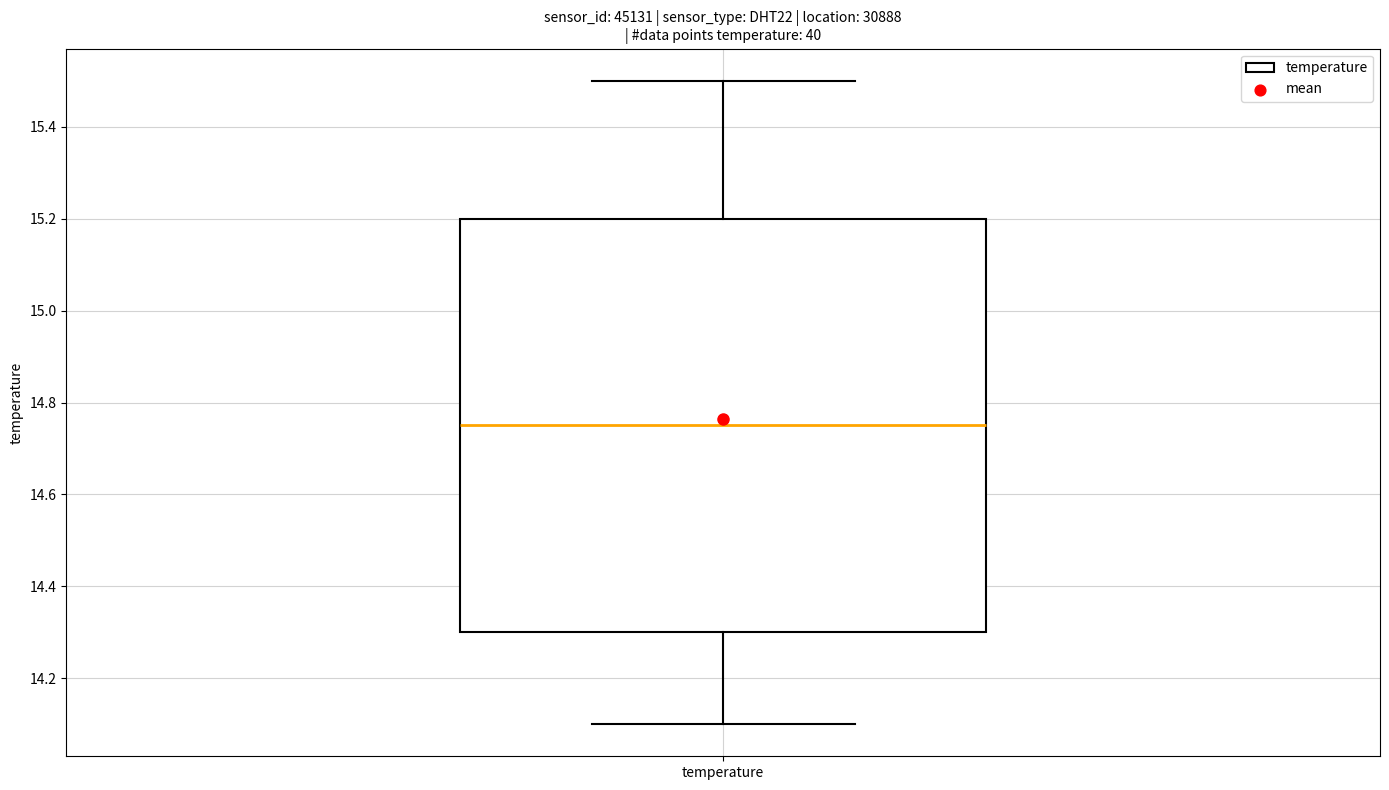

Read this box plot against the y-axis: the position of the median line, the range covered by the box, and the ends of both whiskers. The values are not printed on the chart, so give them approximately, as read against the axis.

median 14.76, box 14.30 to 15.20, whiskers 14.10 to 15.50